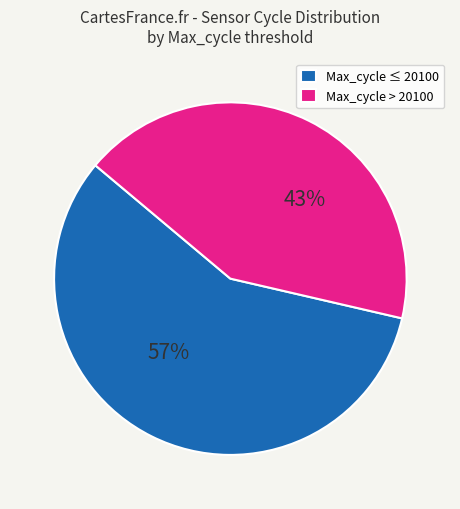

Which has a higher value, Max_cycle > 20100 or Max_cycle ≤ 20100?

Max_cycle ≤ 20100